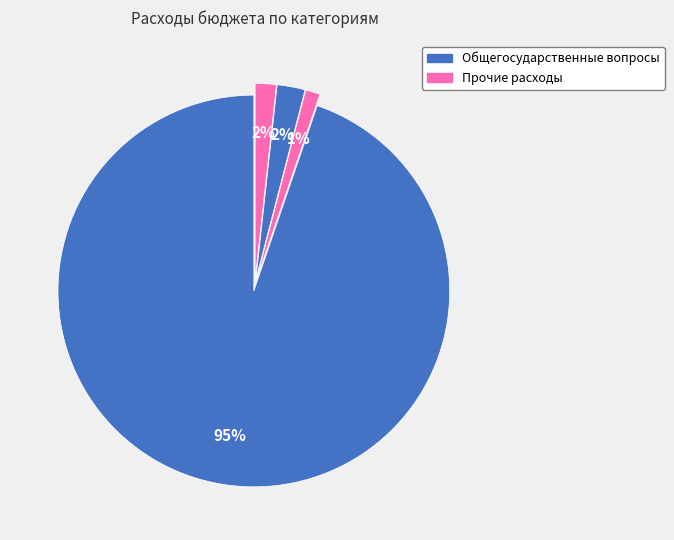

Count the number of slices in the pie.

4